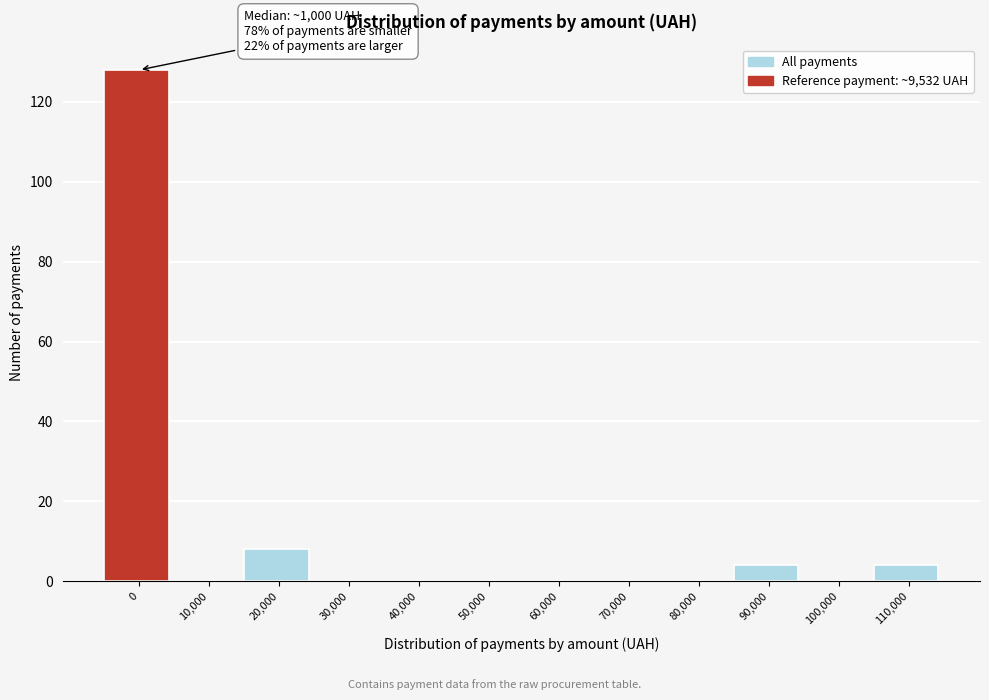

Reading left to right, extract all data points from this chart.

0=128	10,000=0	20,000=8	30,000=0	40,000=0	50,000=0	60,000=0	70,000=0	80,000=0	90,000=4	100,000=0	110,000=4